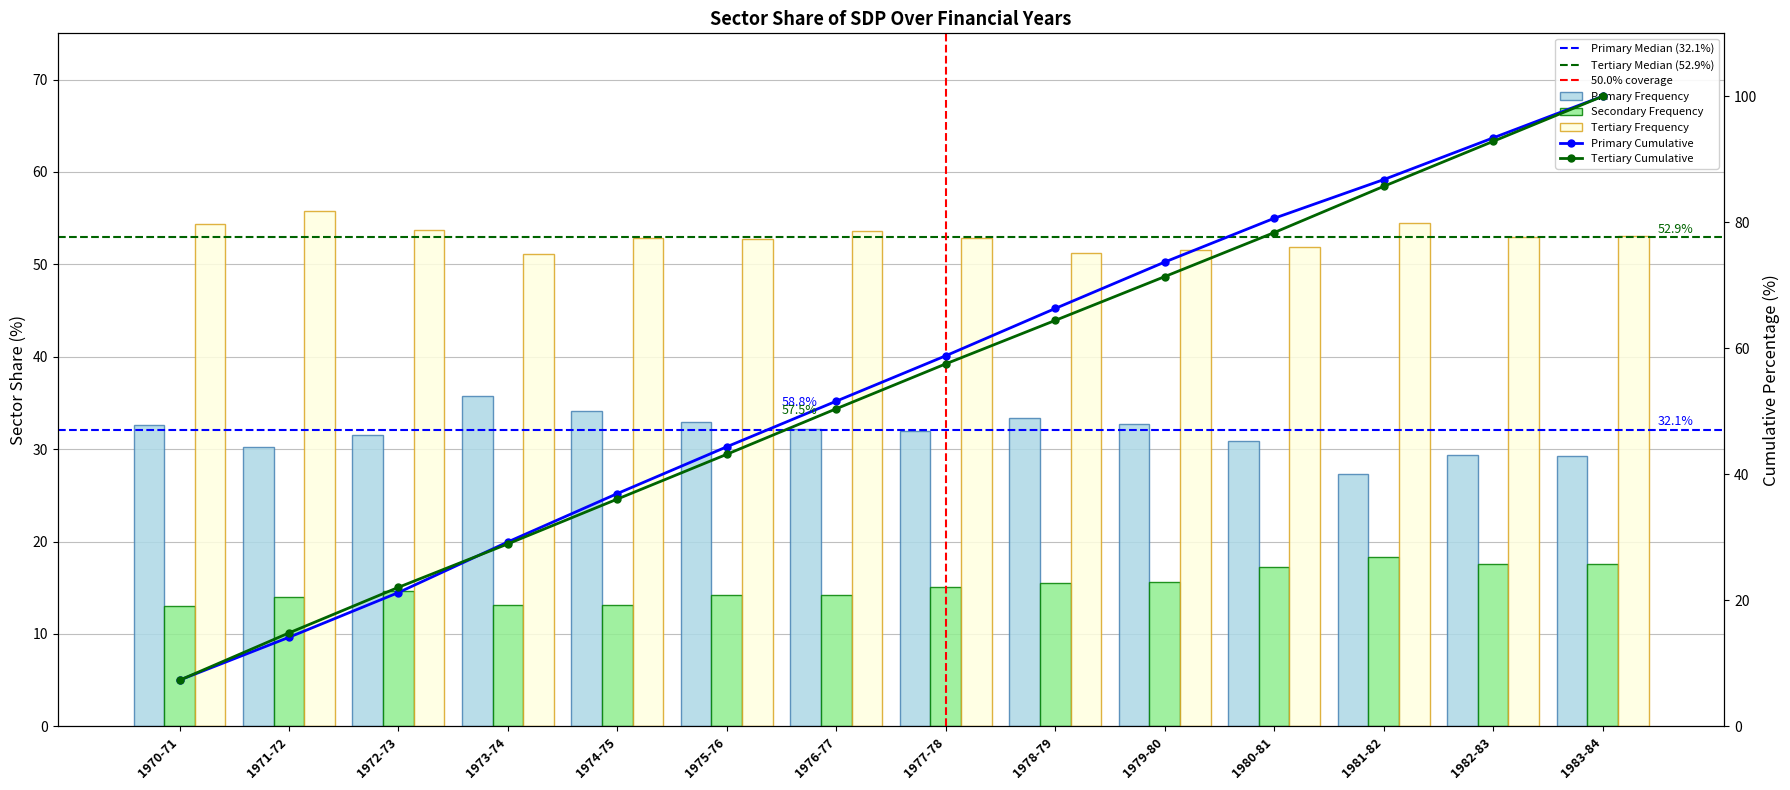

Reading left to right, extract all data points from this chart.

Primary: 1970-71=32.6	1971-72=30.2	1972-73=31.6	1973-74=35.7	1974-75=34.1	1975-76=33.0	1976-77=32.2	1977-78=32.0	1978-79=33.3	1979-80=32.7	1980-81=30.9	1981-82=27.3	1982-83=29.4	1983-84=29.3
Secondary: 1970-71=13.1	1971-72=14.0	1972-73=14.7	1973-74=13.1	1974-75=13.1	1975-76=14.2	1976-77=14.2	1977-78=15.1	1978-79=15.5	1979-80=15.7	1980-81=17.3	1981-82=18.3	1982-83=17.6	1983-84=17.6
Tertiary: 1970-71=54.3	1971-72=55.8	1972-73=53.8	1973-74=51.2	1974-75=52.8	1975-76=52.8	1976-77=53.6	1977-78=52.9	1978-79=51.2	1979-80=51.6	1980-81=51.9	1981-82=54.5	1982-83=53.0	1983-84=53.1